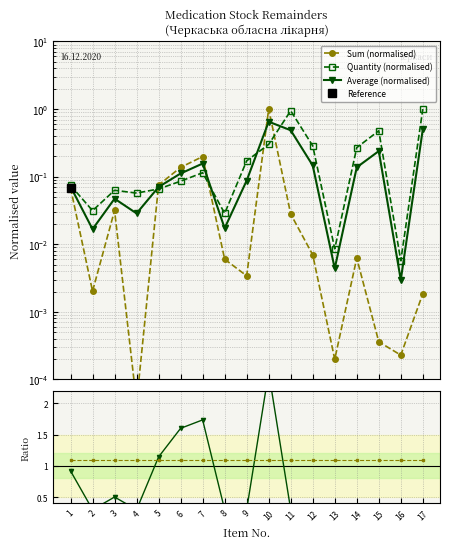

Rank the categories by Average (normalised) value from highest to lowest.

10, 17, 11, 15, 7, 12, 14, 6, 9, 1, 5, 3, 4, 8, 2, 13, 16